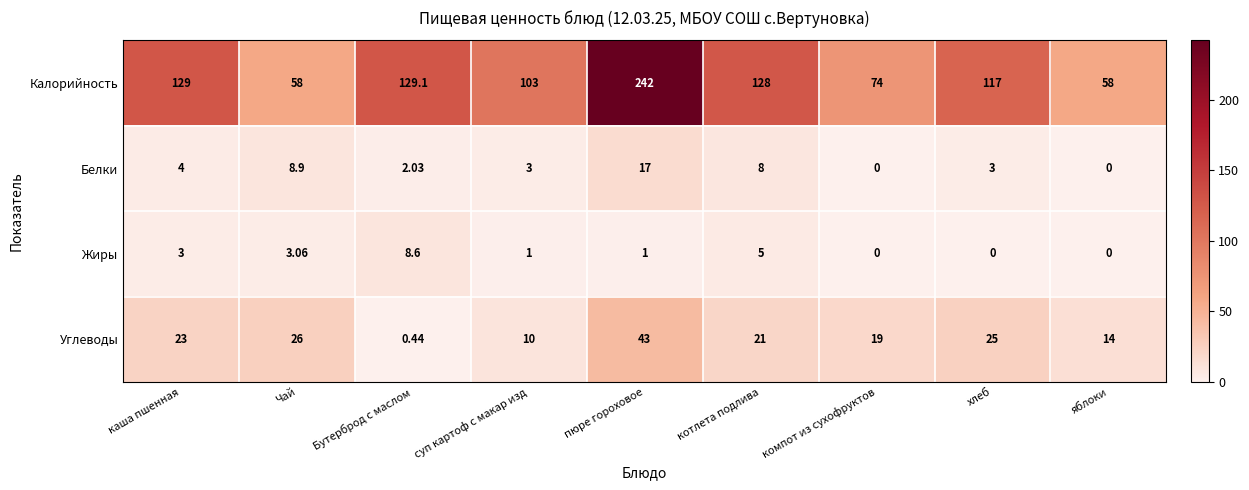

Which series has the largest range (max minus min)?

Калорийность